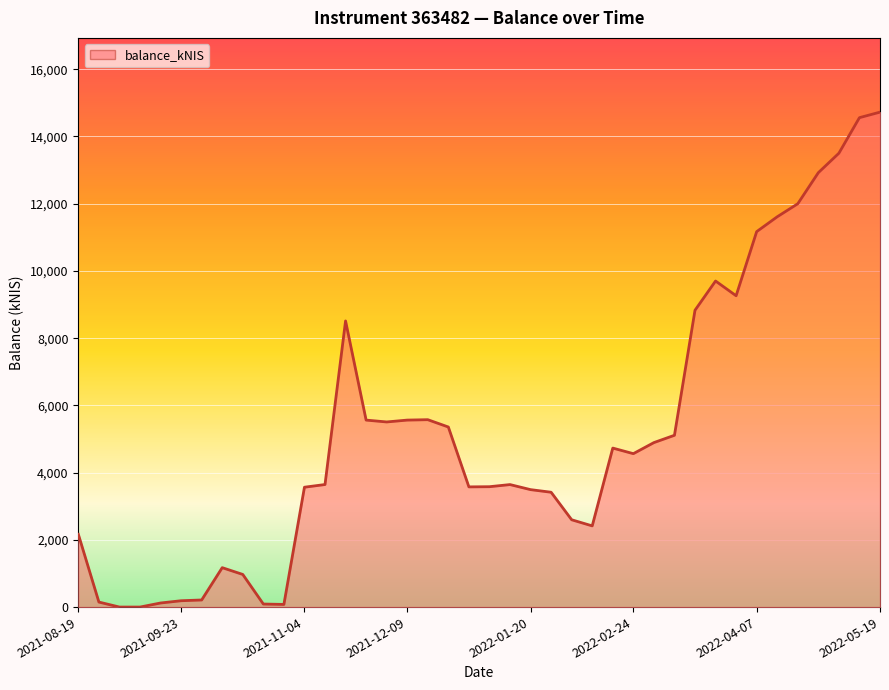

What is the difference between the maximum and minimum values?

14724.0